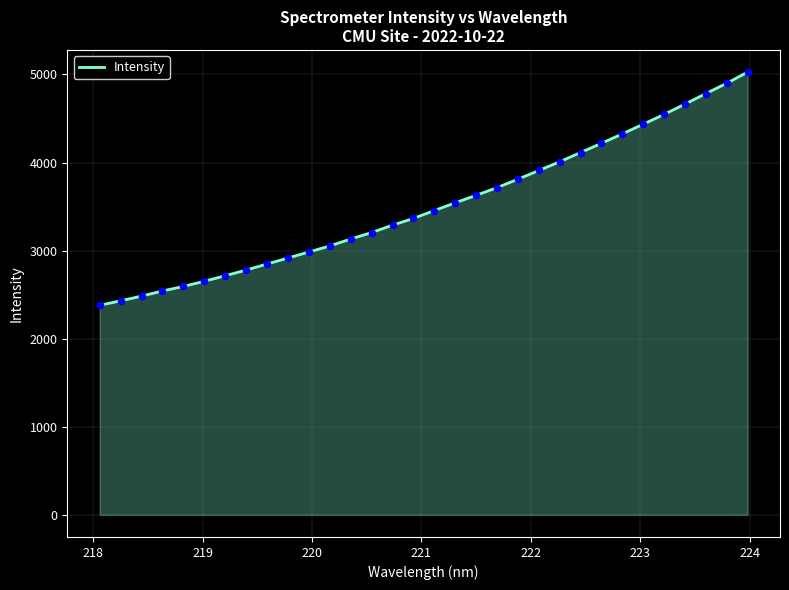

What is the minimum value shown in the chart?

2379.6